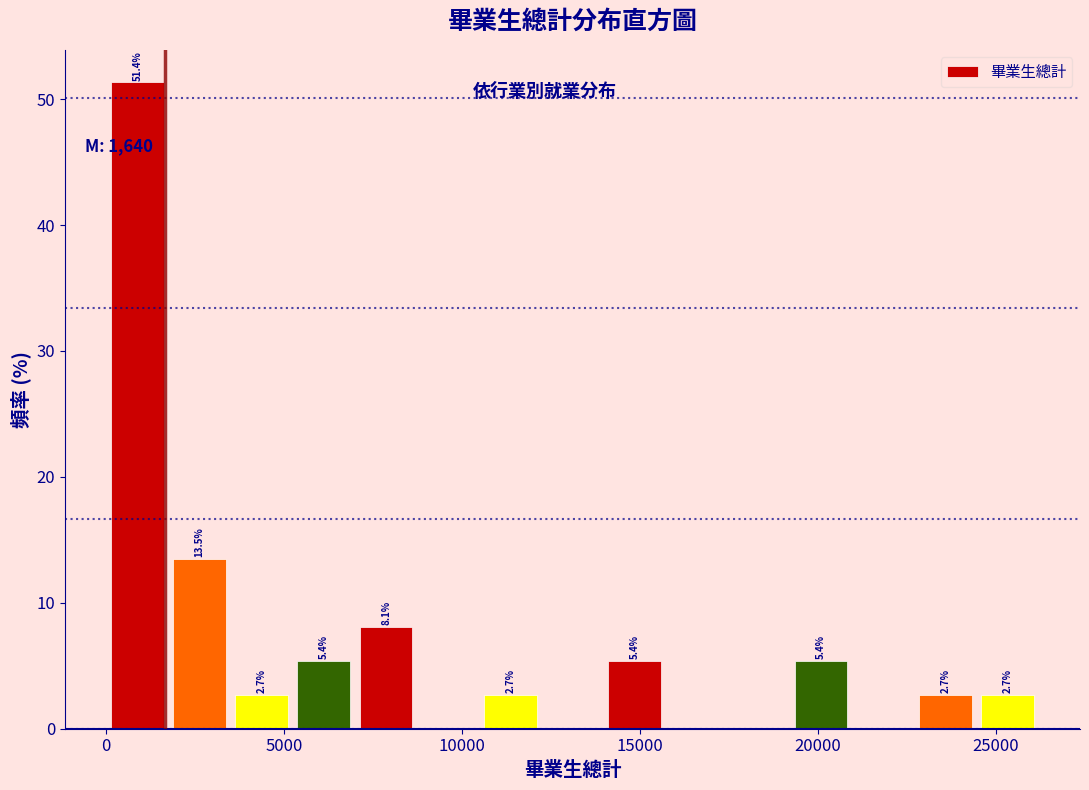

Read against the x-axis, roughly where is the centre of the tallest bar?

1000